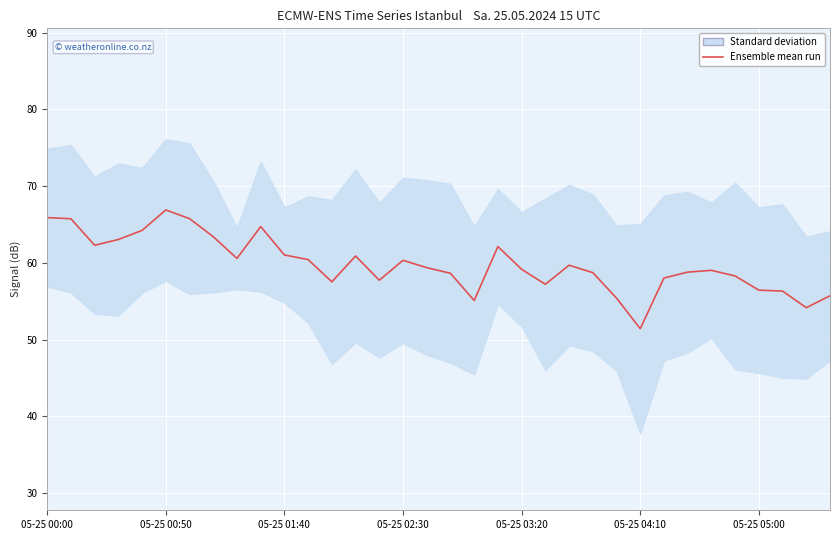

Reading left to right, list all the values displayed in this chart.

65.9	65.8	62.3	63.0	64.2	66.9	65.8	63.4	60.6	64.7	61.0	60.4	57.5	60.9	57.8	60.3	59.4	58.7	55.1	62.1	59.2	57.2	59.7	58.7	55.4	51.4	58.0	58.8	59.0	58.3	56.4	56.3	54.2	55.7